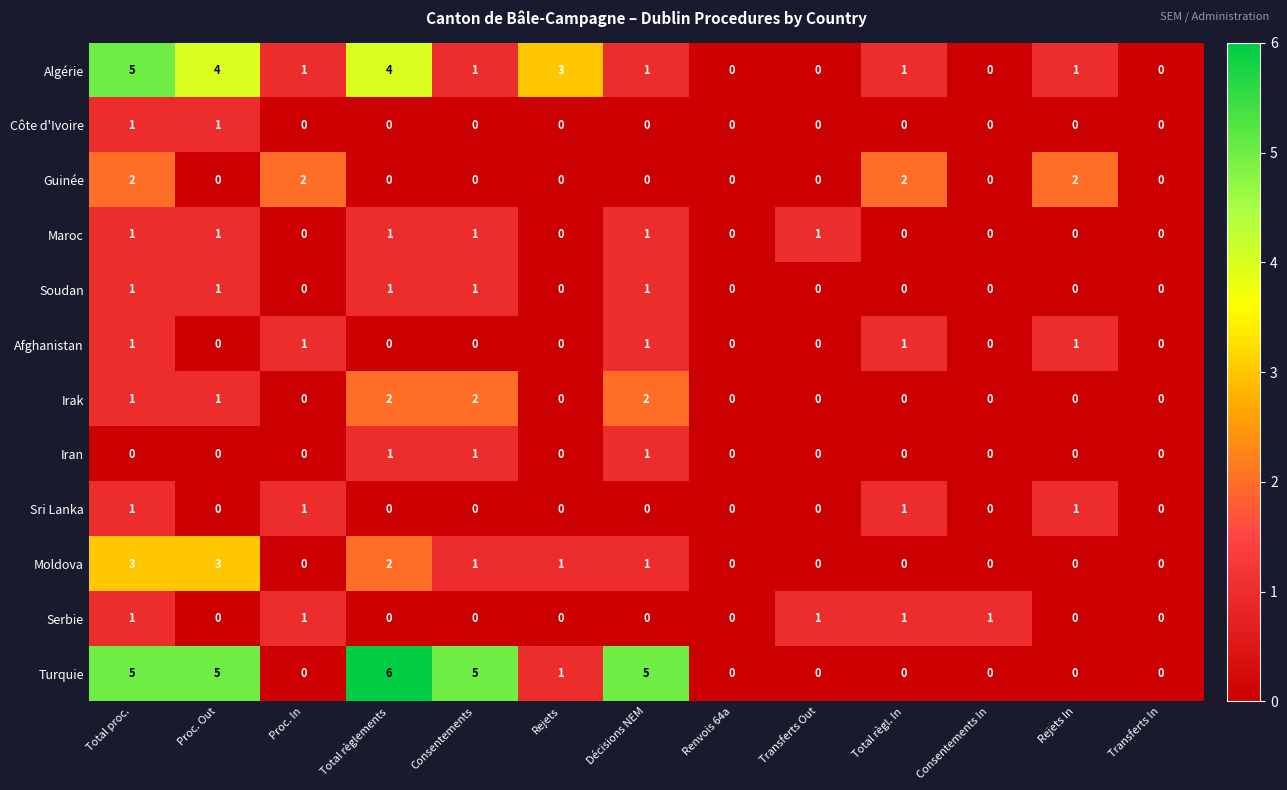

What is the greatest value displayed?

6